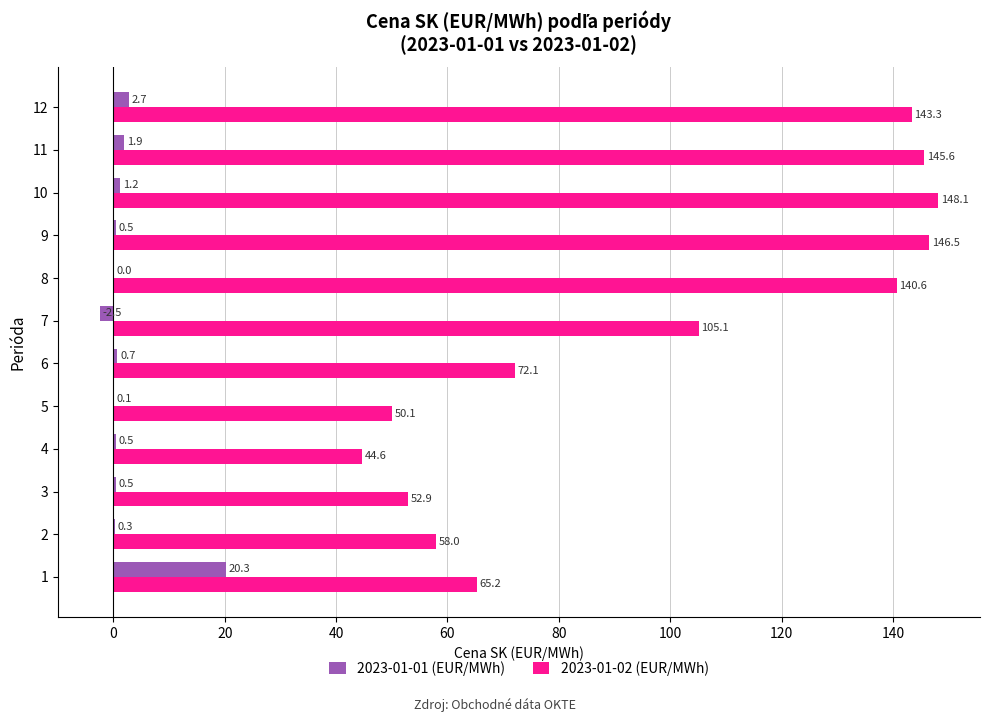

What is the greatest value displayed?

148.1